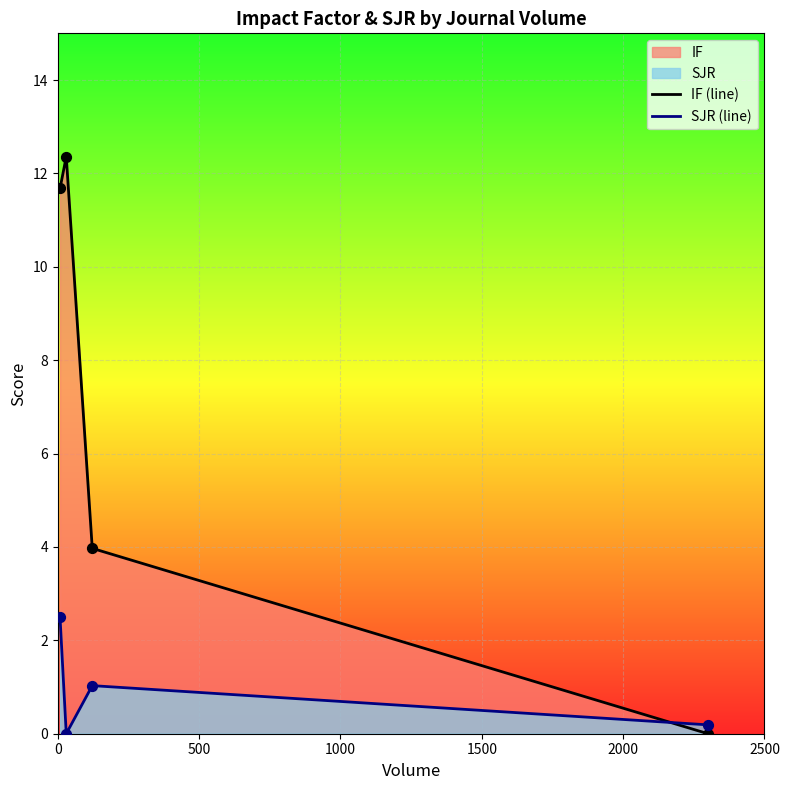

List the series in order of their overall mean, highest first.

IF (line), SJR (line)